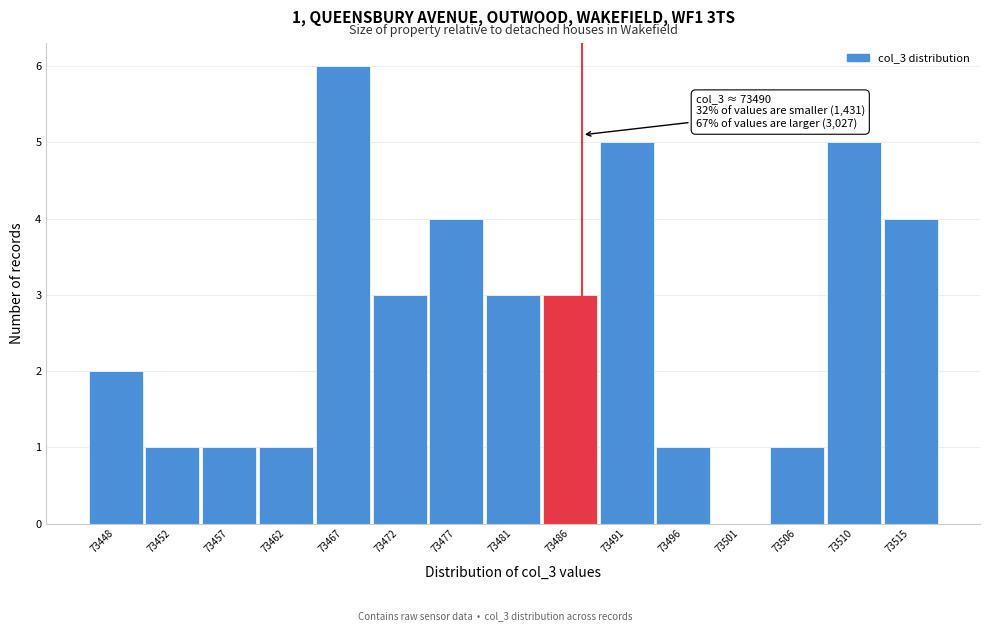

Reading right to left, transcribe all the data shown in this chart.

73515=4	73510=5	73506=1	73501=0	73496=1	73491=5	73486=3	73481=3	73477=4	73472=3	73467=6	73462=1	73457=1	73452=1	73448=2